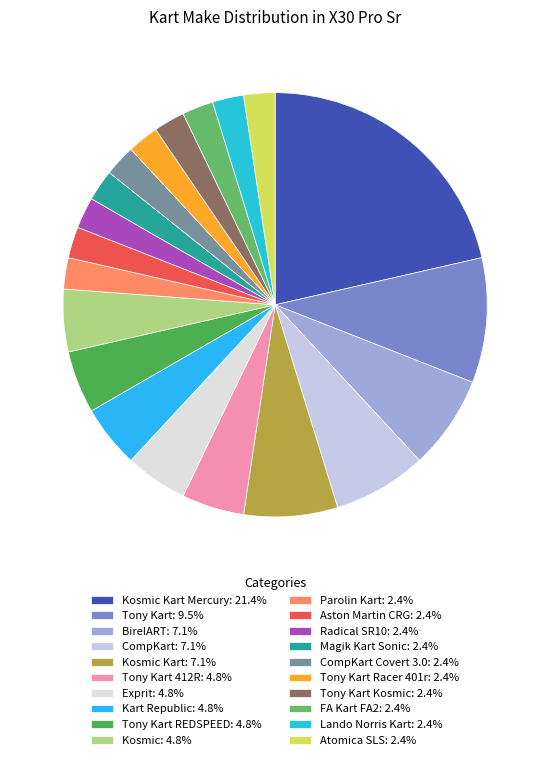

How many slices are in this pie chart?

20